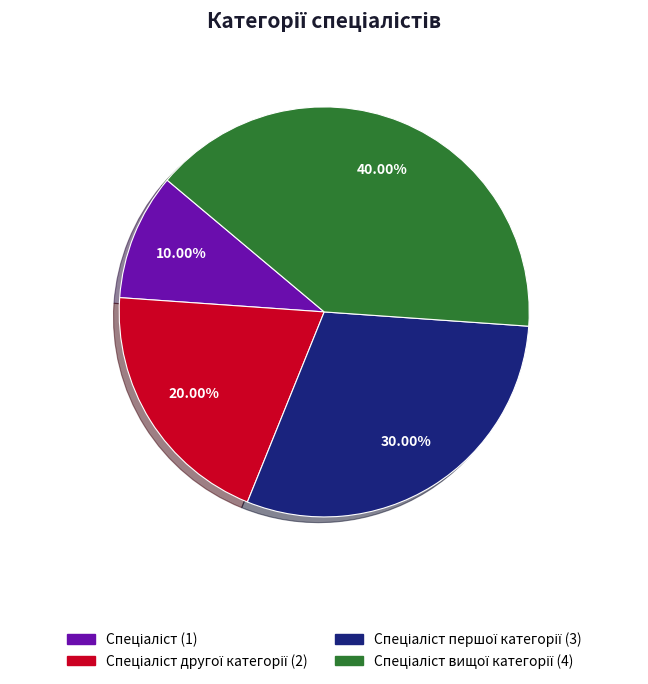

Does any single category account for the majority?

No